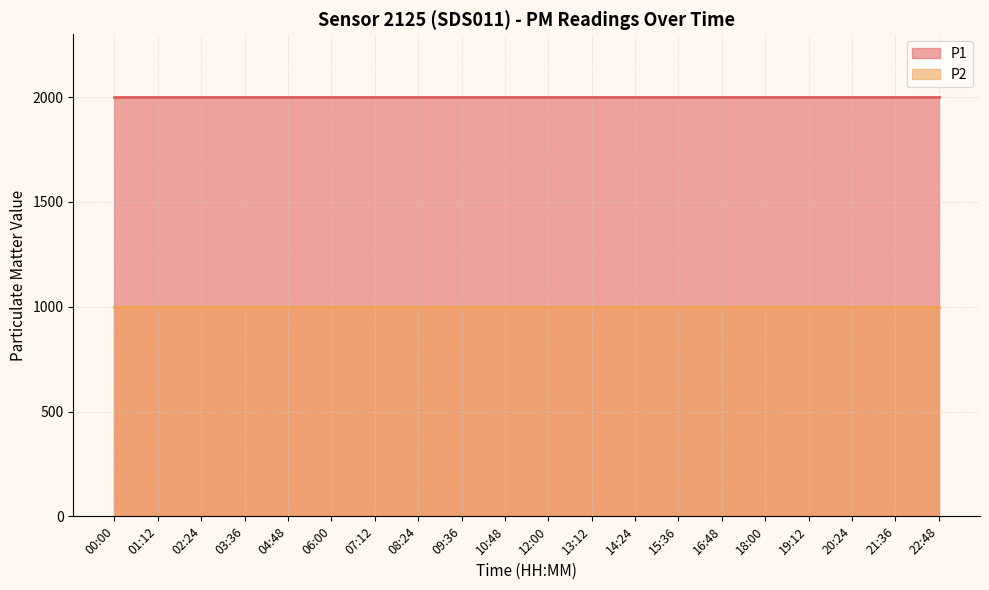

What is the value of the P2 point at the 7th from the left?

999.9